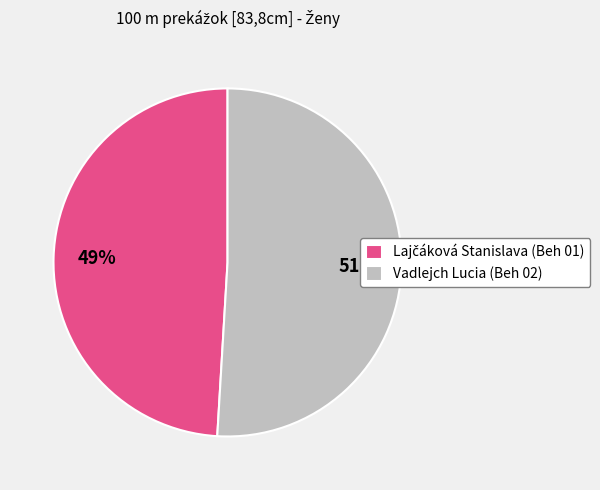

To the nearest percent, what is the difference between the largest and smallest slice percentages?

2%